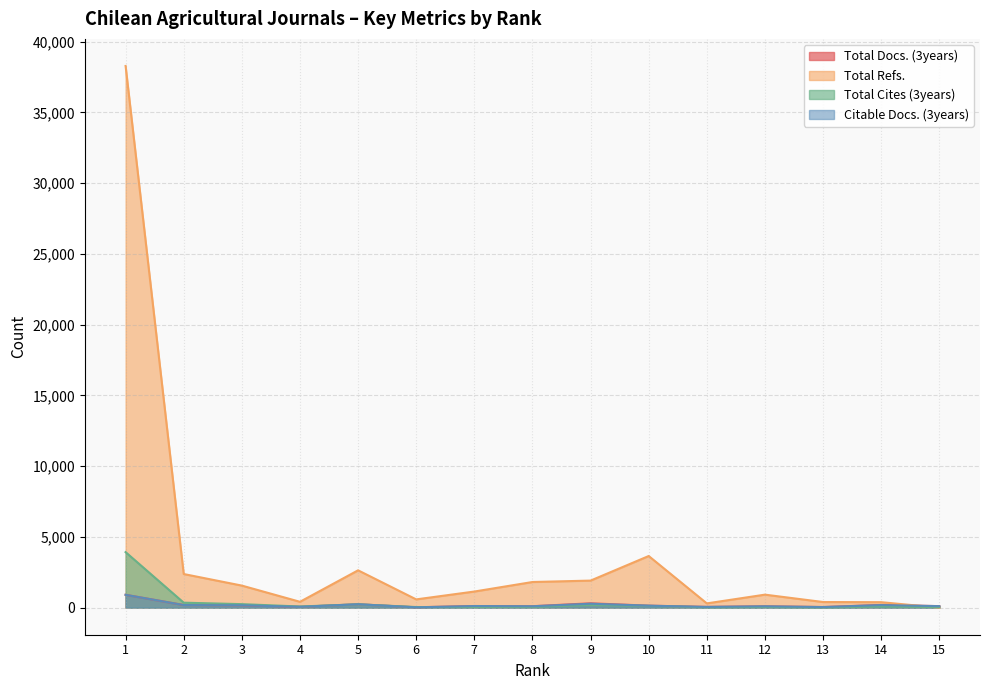

Which series ends up on top after the final intersection of Total Refs. and Total Cites (3years)?

Total Cites (3years)